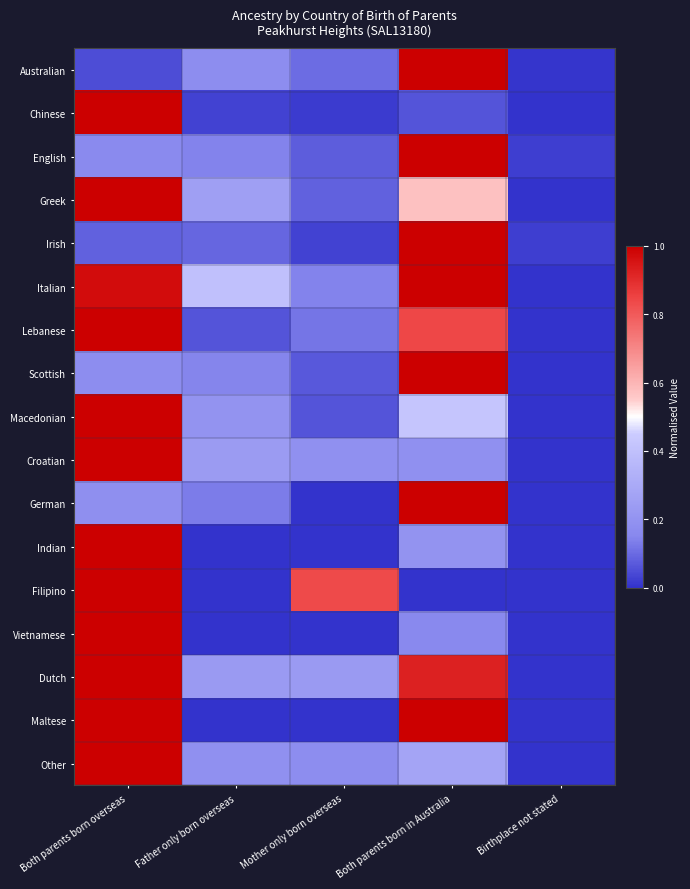

Which has a higher value, Birthplace not stated or Both parents born in Australia?

Both parents born in Australia